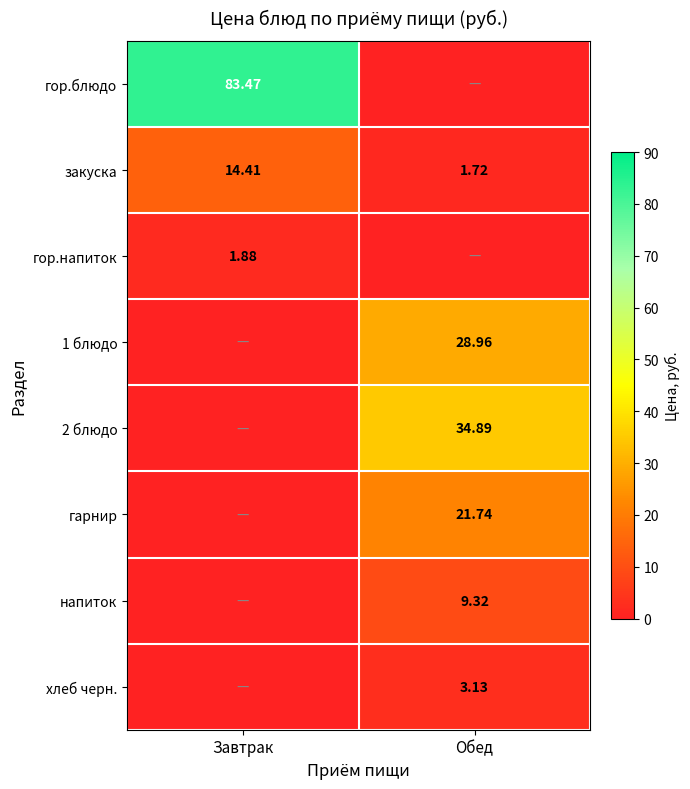

Where does the закуска series first go above 14?

Завтрак